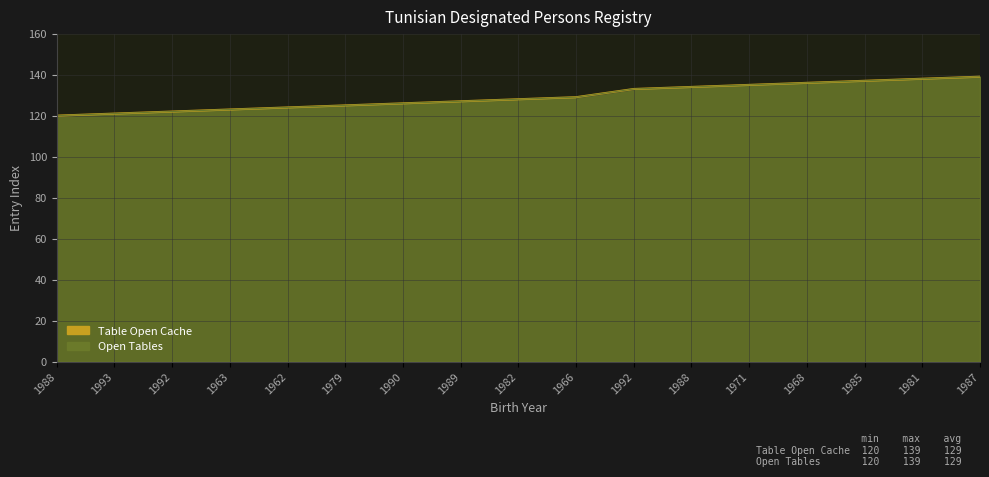

True or false: Open Tables and Table Open Cache intersect in this chart.

False